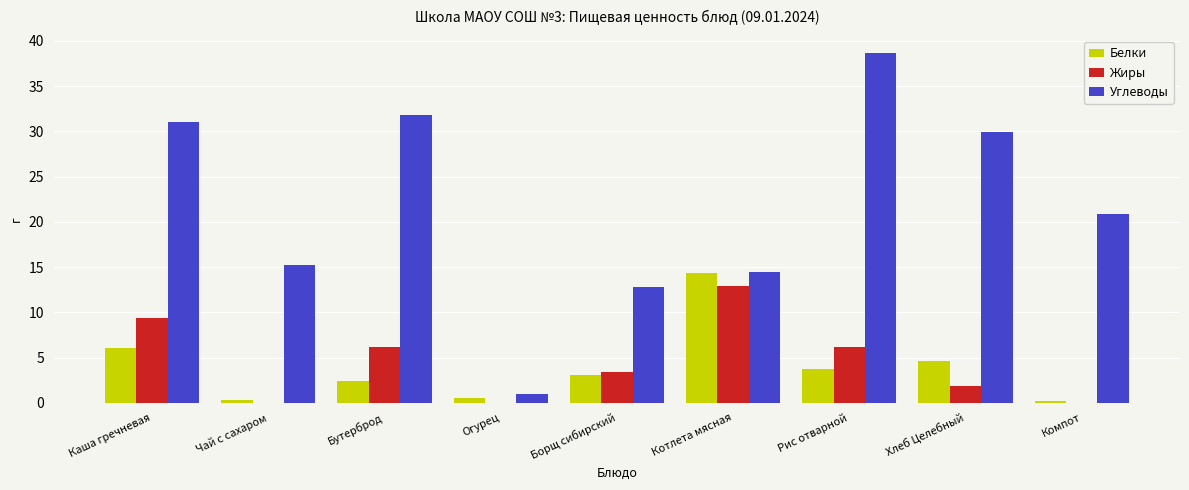

Which series changed the most between Борщ сибирский and Хлеб Целебный?

Углеводы